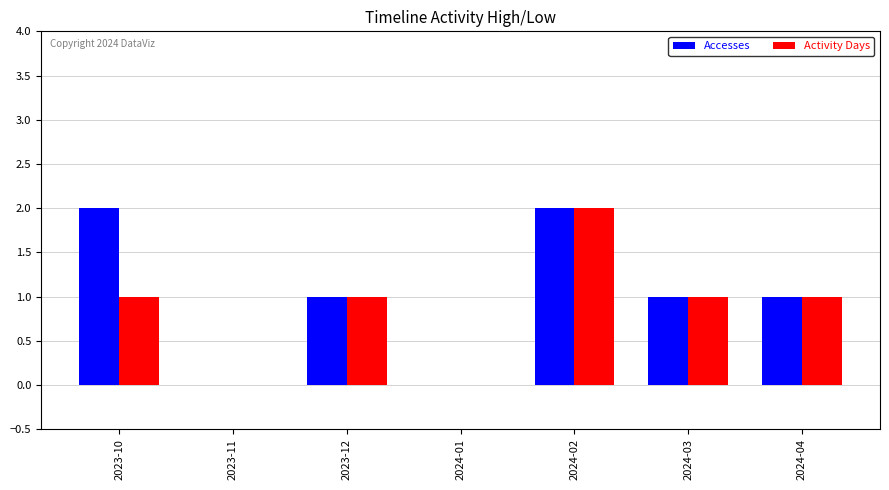

How many groups of bars are there?

7